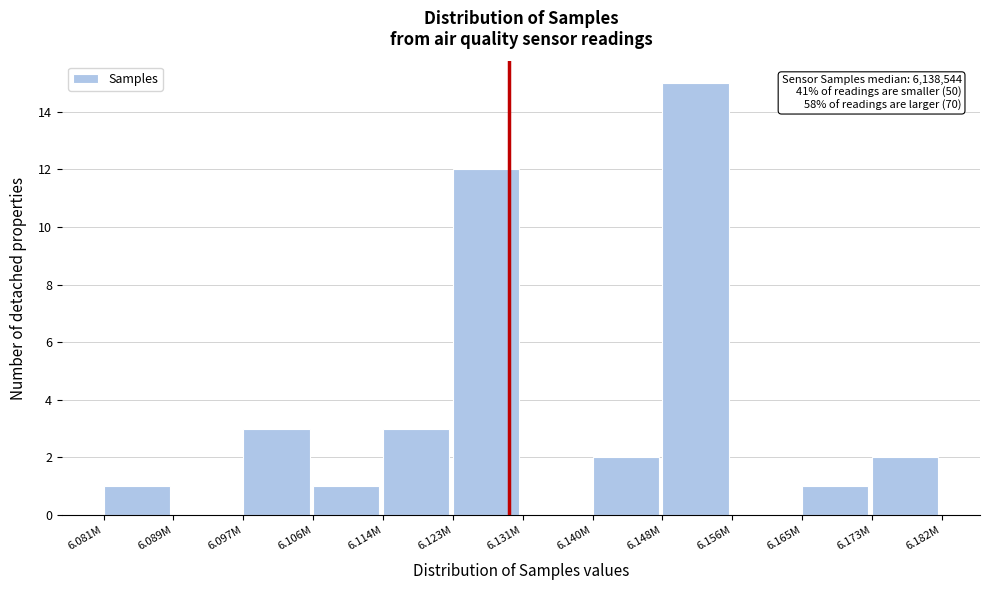

Reading left to right, transcribe all the data shown in this chart.

6.081M=1	6.089M=0	6.097M=3	6.106M=1	6.114M=3	6.123M=12	6.131M=0	6.140M=2	6.148M=15	6.156M=0	6.165M=1	6.173M=2